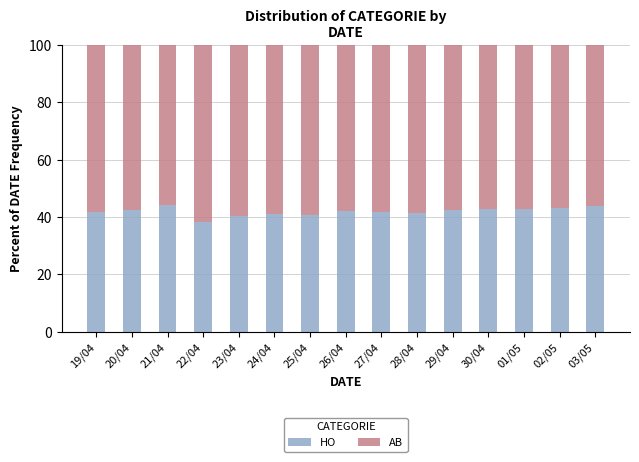

The value of HO at 23/04 is 17.7. True or false?

False